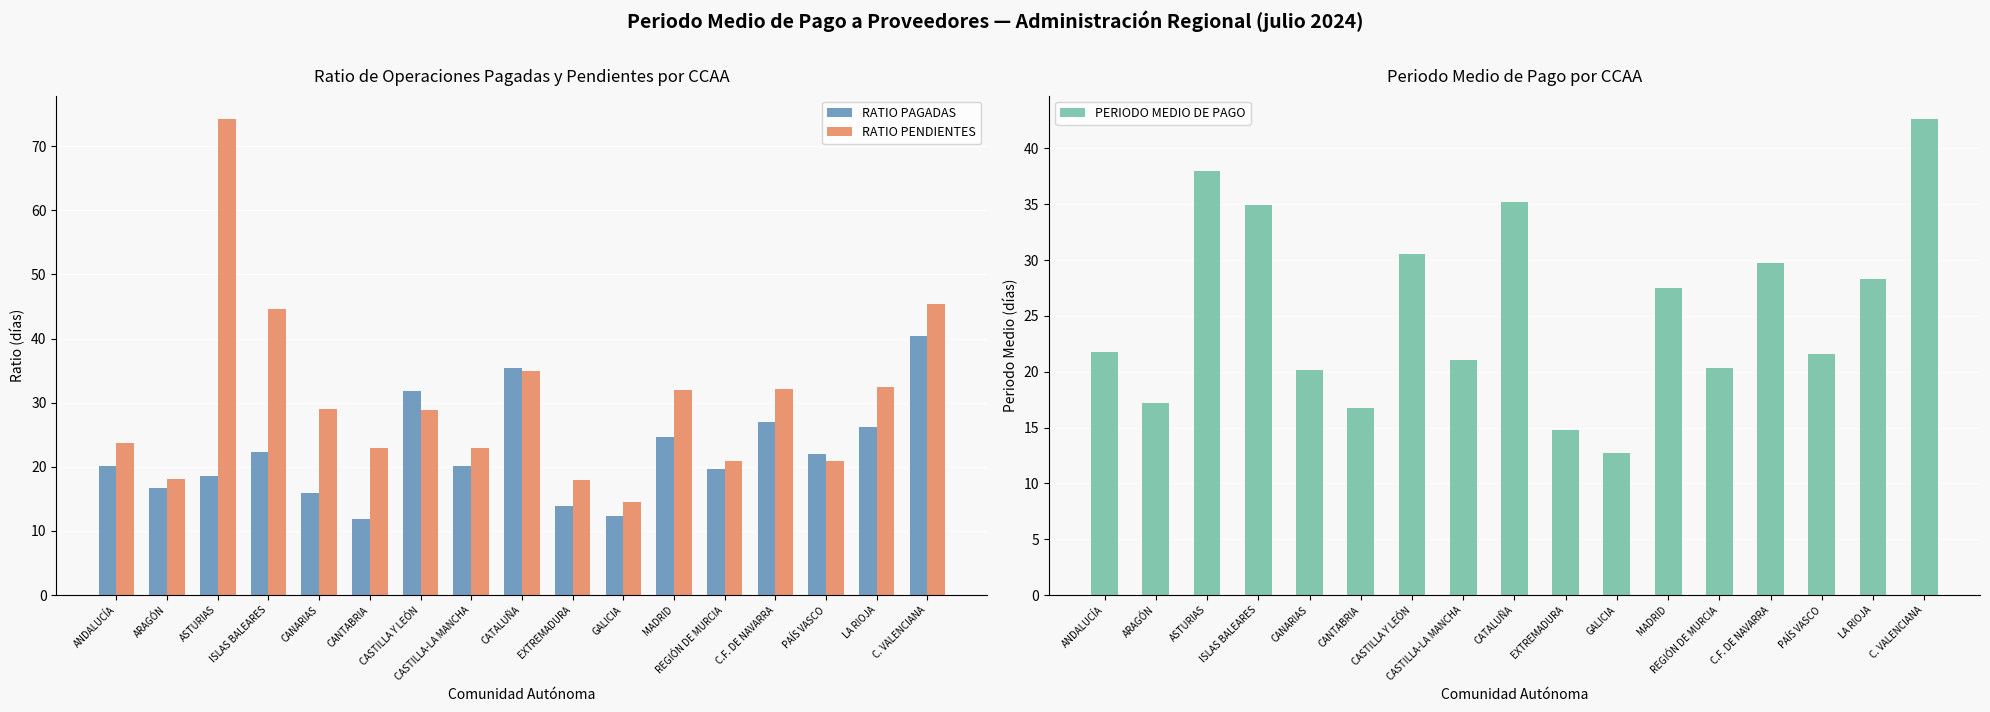

What is the label of the 9th bar from the left?

CATALUÑA